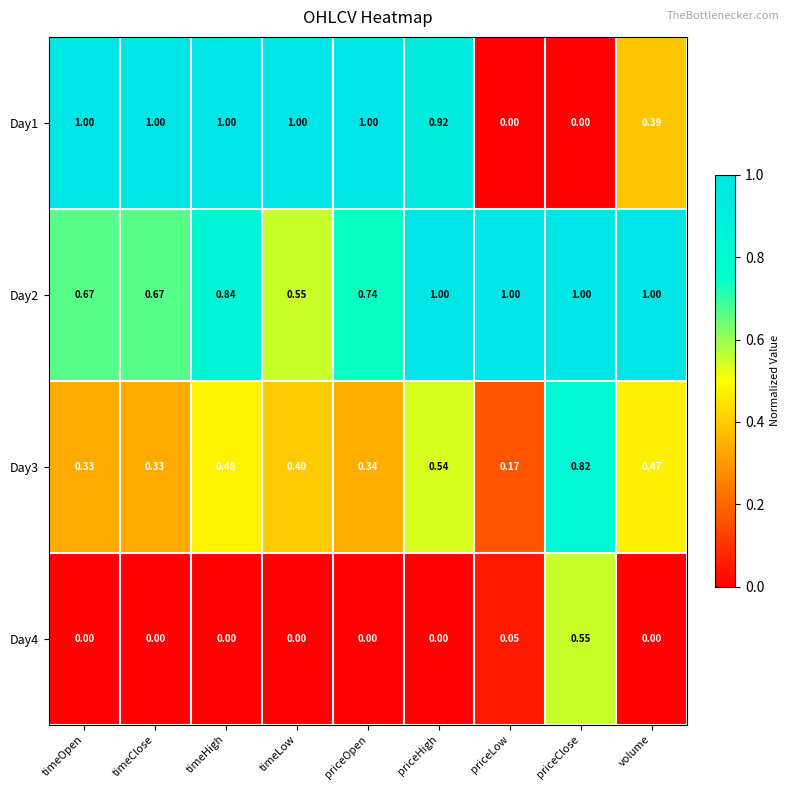

At which category is the sum across all series the highest?

priceHigh